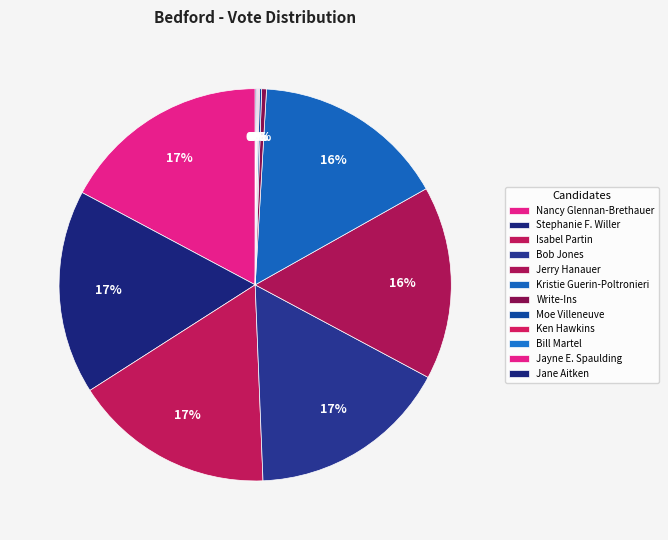

Which category has the biggest portion of the pie?

Nancy Glennan-Brethauer